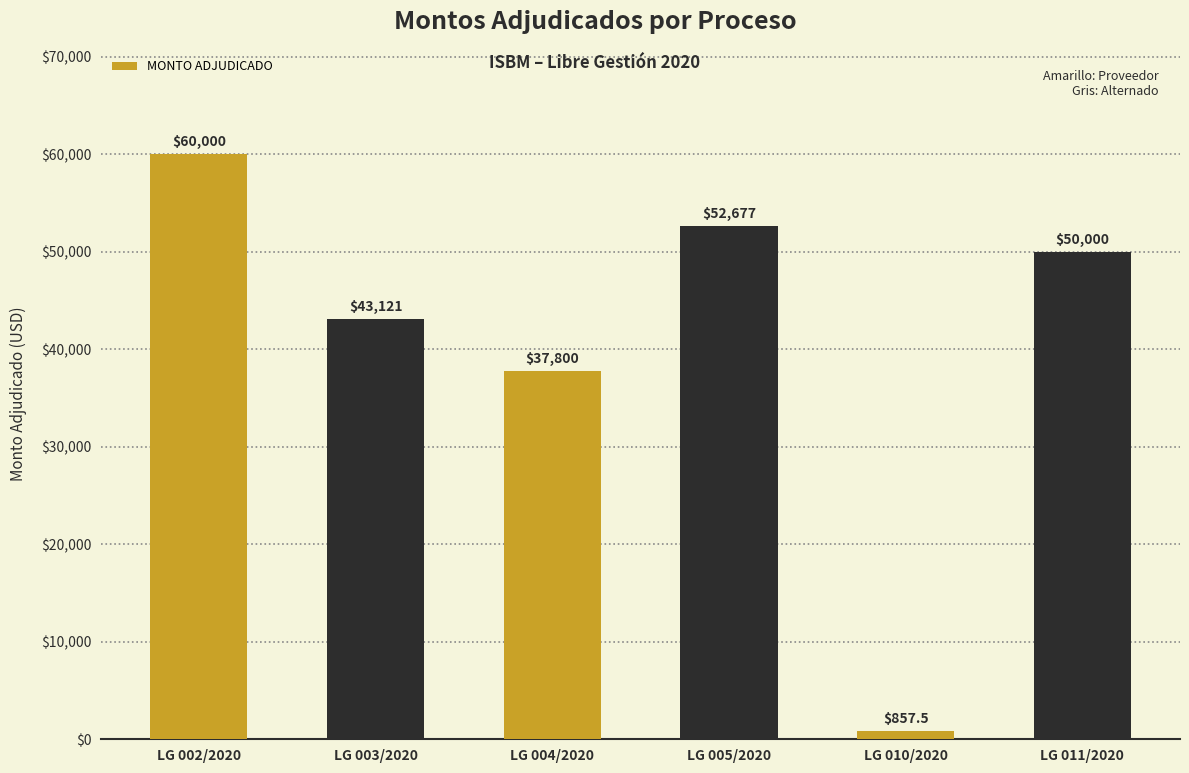

List the labels in order of value, largest first.

LG 002/2020, LG 005/2020, LG 011/2020, LG 003/2020, LG 004/2020, LG 010/2020